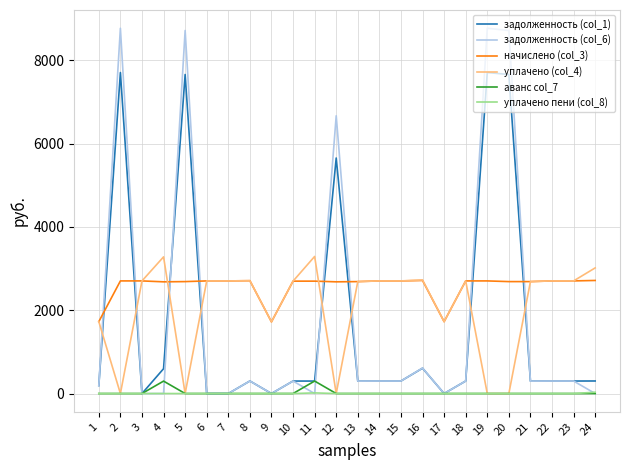

Where do задолженность (col_6) and уплачено (col_4) first cross each other?

1 and 2